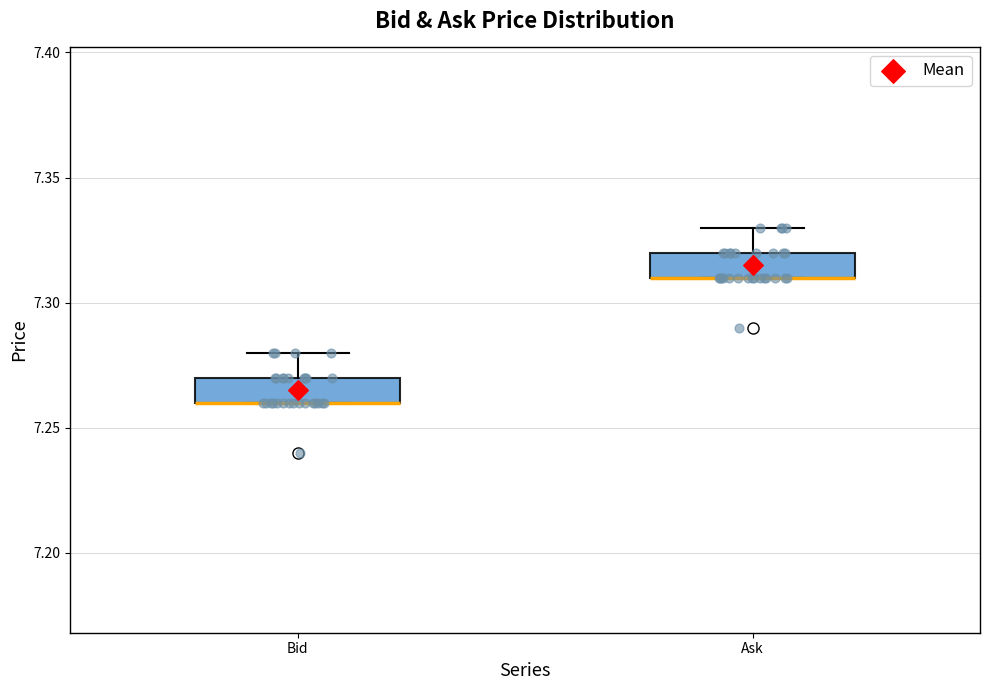

Where is the lower edge of the box for Bid on the y-axis? The values are not printed on the chart, so give them approximately, as read against the axis.

7.26